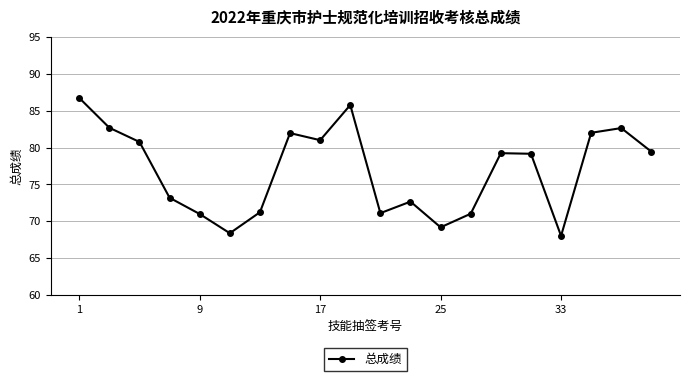

What is the difference between the maximum and minimum values?

18.7